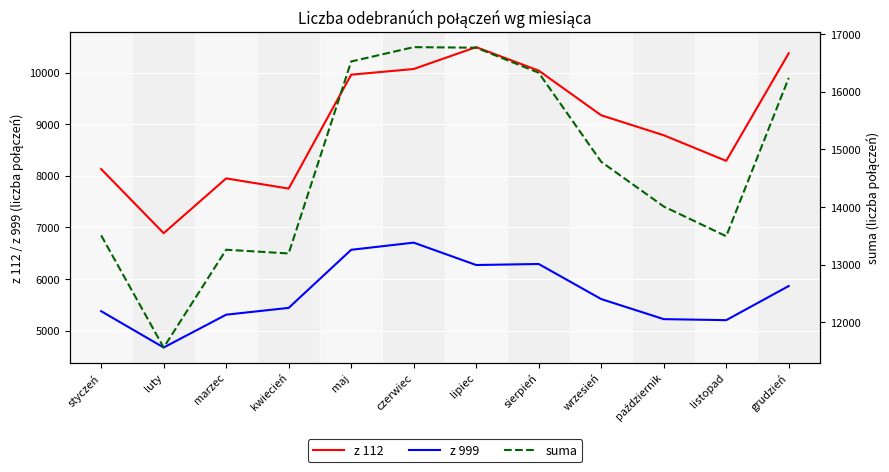

Reading right to left, list all the values displayed in this chart.

z 112: grudzień=10377	listopad=8290	październik=8787	wrzesień=9174	sierpień=10040	lipiec=10495	czerwiec=10071	maj=9961	kwiecień=7753	marzec=7950	luty=6888	styczeń=8131
z 999: grudzień=5864	listopad=5202	październik=5222	wrzesień=5611	sierpień=6291	lipiec=6271	czerwiec=6705	maj=6566	kwiecień=5440	marzec=5308	luty=4672	styczeń=5376
suma: grudzień=16241	listopad=13492	październik=14009	wrzesień=14785	sierpień=16331	lipiec=16766	czerwiec=16776	maj=16527	kwiecień=13193	marzec=13258	luty=11560	styczeń=13507